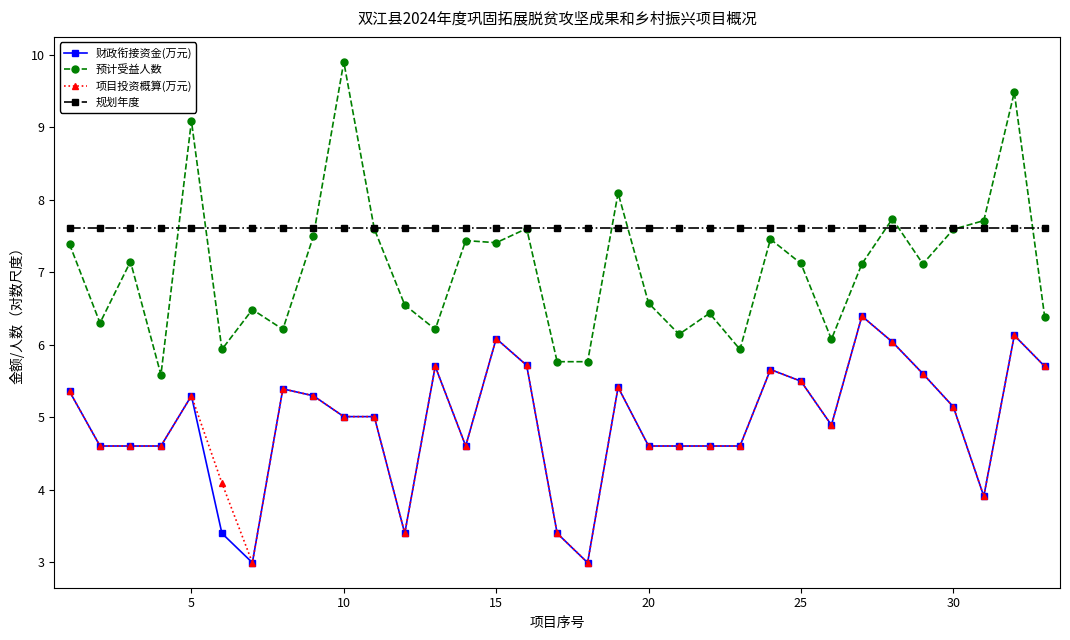

True or false: 项目投资概算(万元) has more than 1 points higher than both neighbors.

True